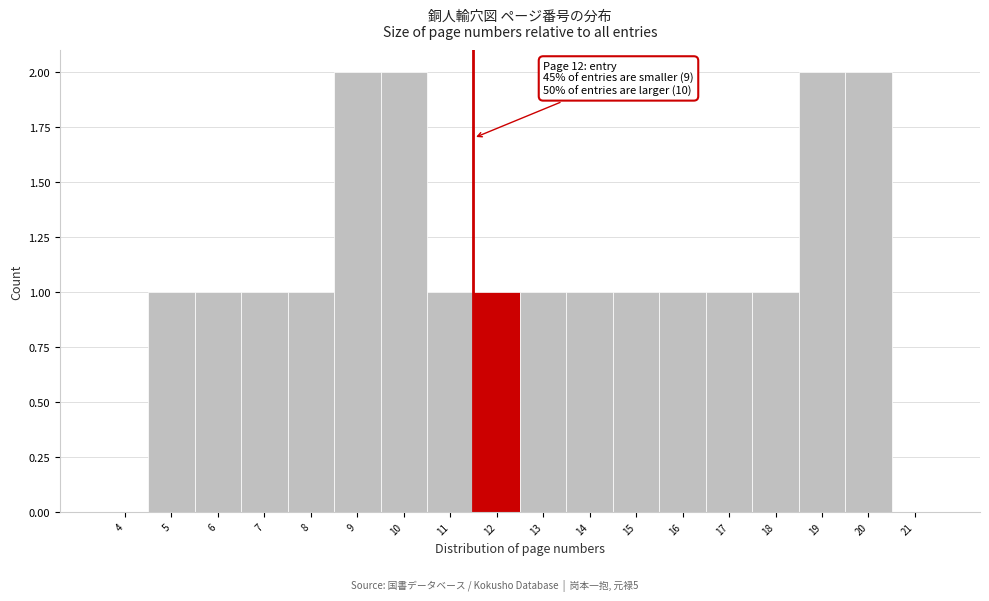

Reading left to right, what are all the values shown in this chart?

4=0	5=1	6=1	7=1	8=1	9=2	10=2	11=1	12=1	13=1	14=1	15=1	16=1	17=1	18=1	19=2	20=2	21=0